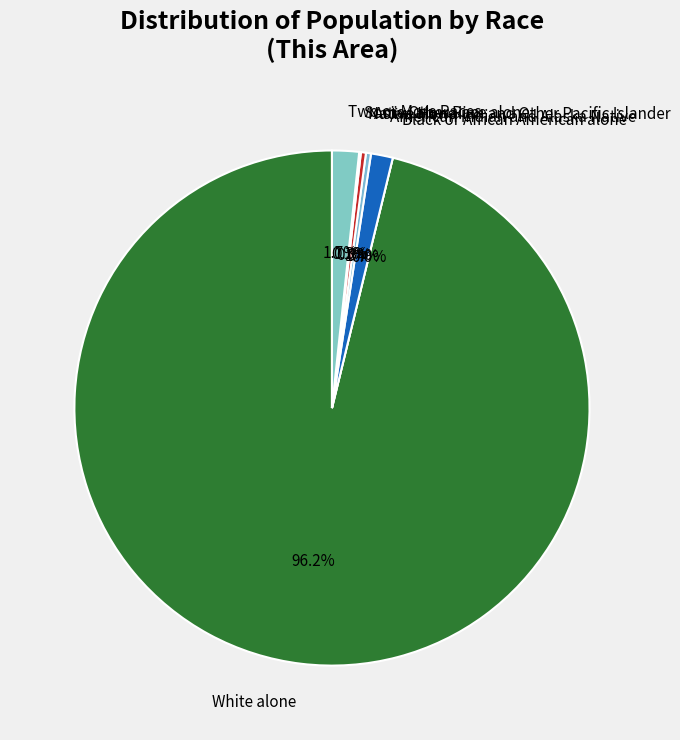

How many slices are in this pie chart?

7